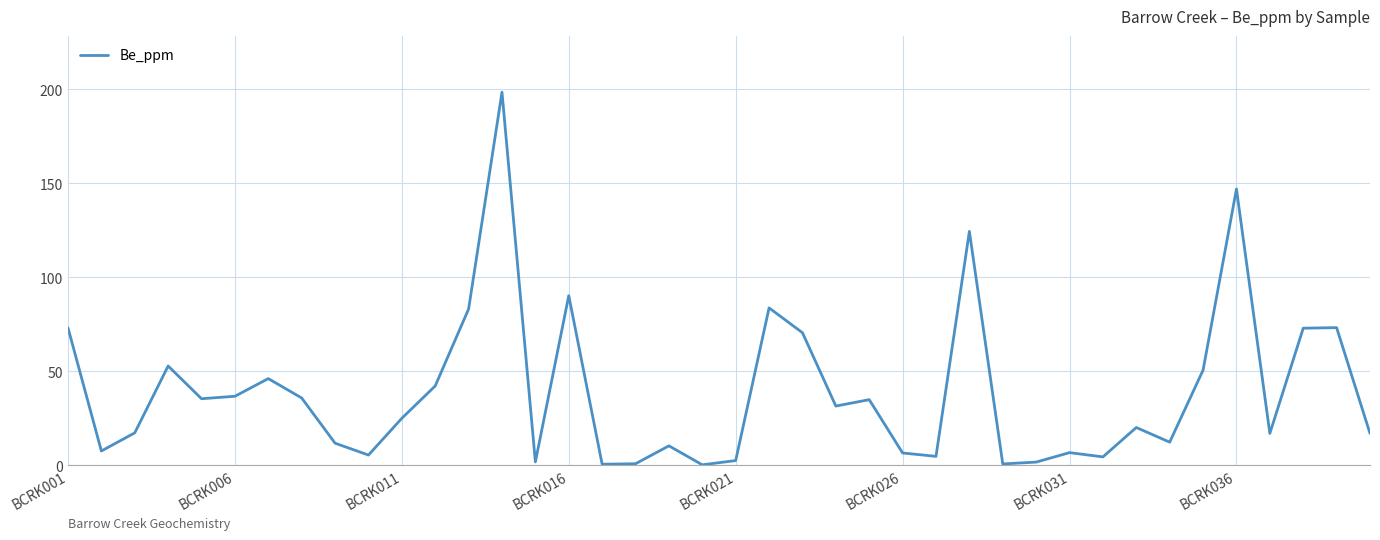

How many interior local valleys (lower than both neighbors) does the data have?

12